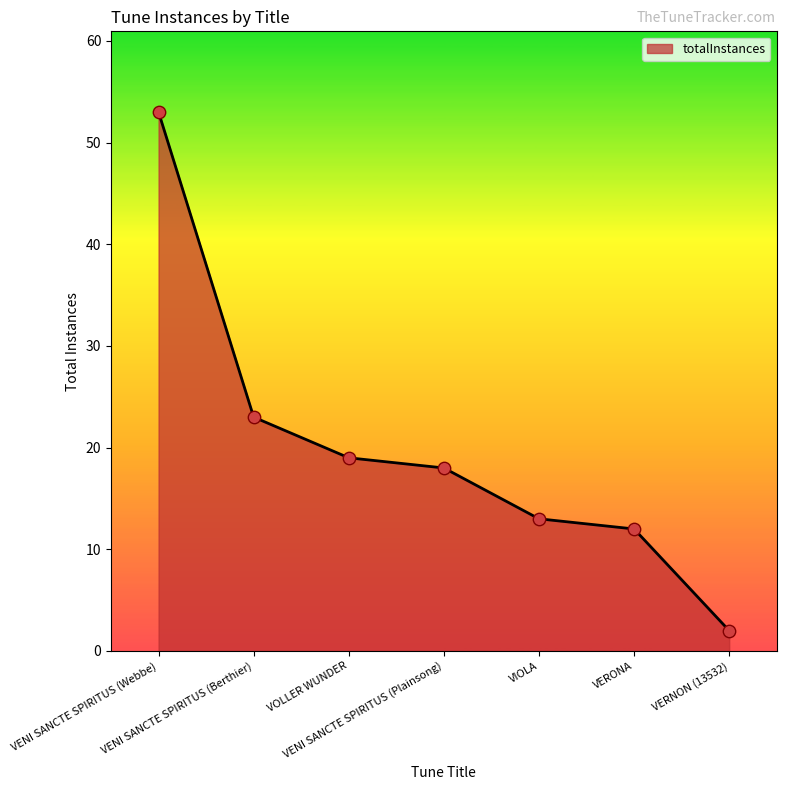

Which has a higher value, VENI SANCTE SPIRITUS (Berthier) or VENI SANCTE SPIRITUS (Plainsong)?

VENI SANCTE SPIRITUS (Berthier)